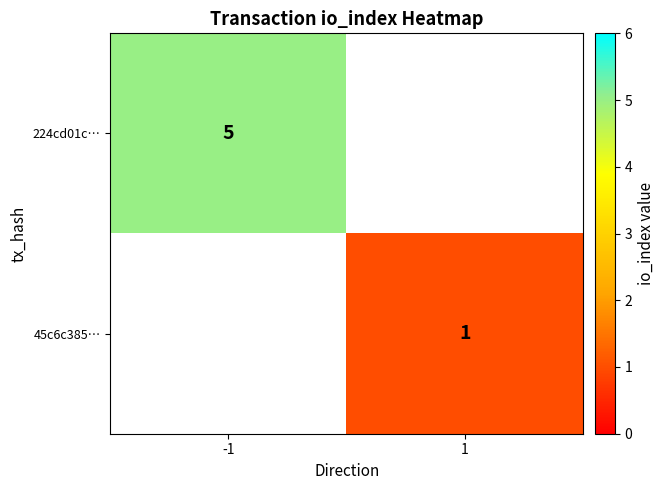

True or false: 224cd01c… has a value of 3.0 at -1.

False